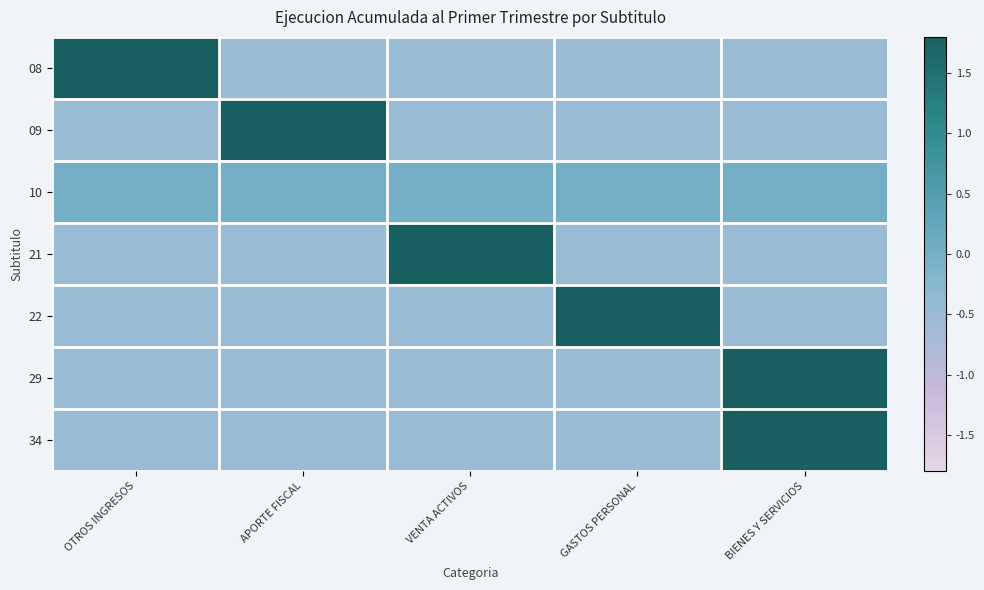

At GASTOS PERSONAL, list the series in order from smallest to largest.

09, 21, 29, 34, 08, 10, 22